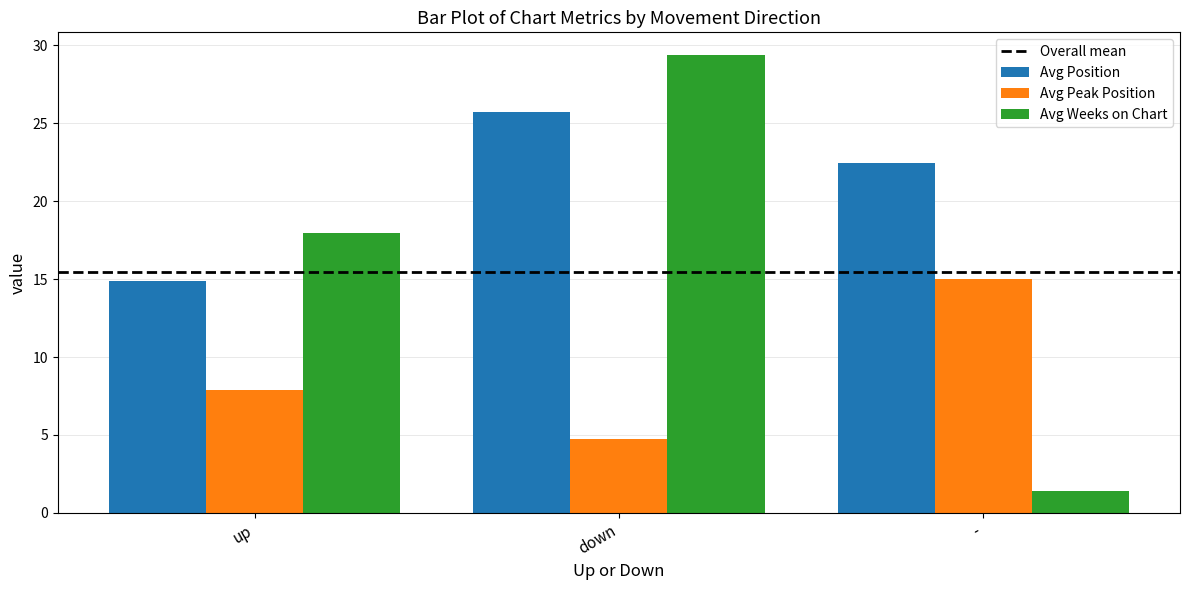

At which label is Avg Peak Position closest to 9?

up